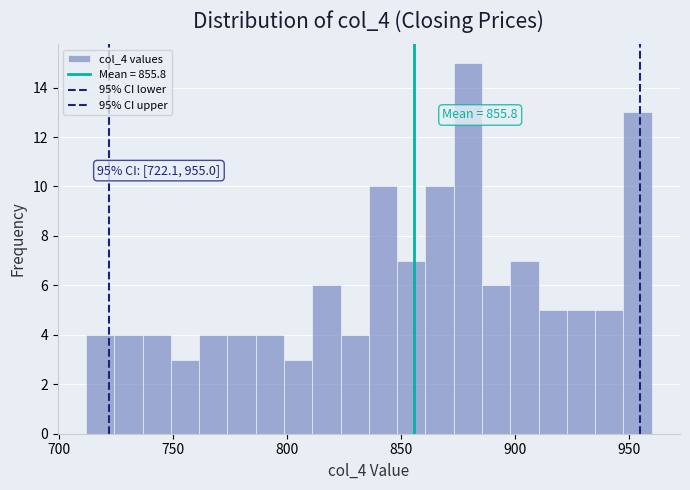

Read against the x-axis, roughly where is the centre of the tallest bar?

880